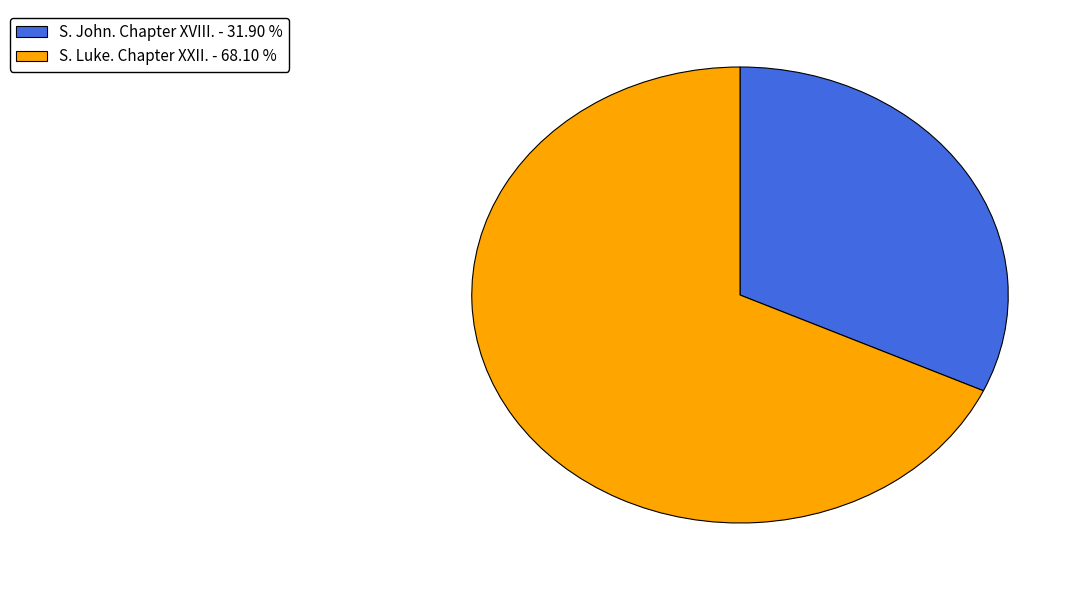

Is it true that S. Luke. Chapter XXII. is 68% of the pie?

True